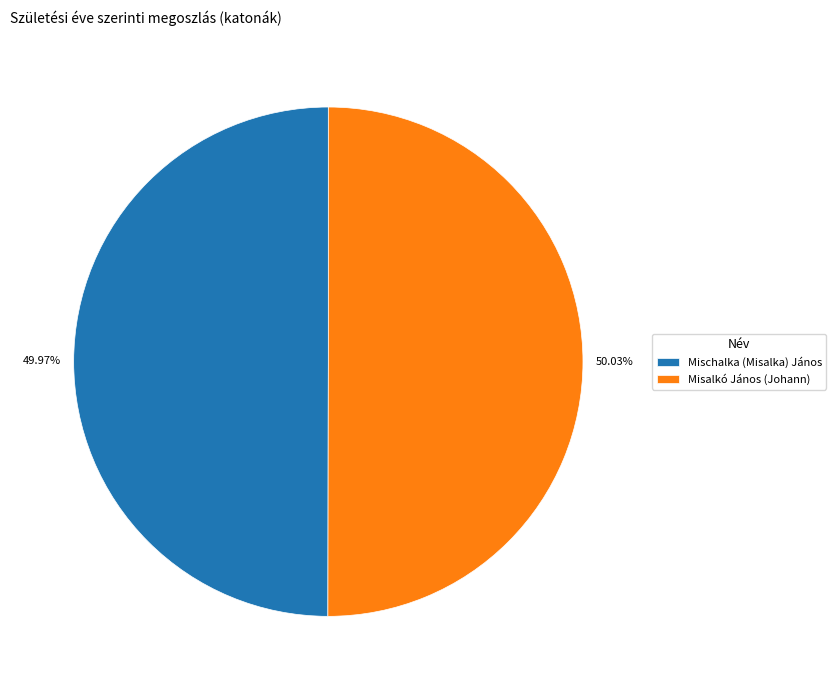

Combined, do Mischalka (Misalka) János and Misalkó János (Johann) account for over 50%?

Yes